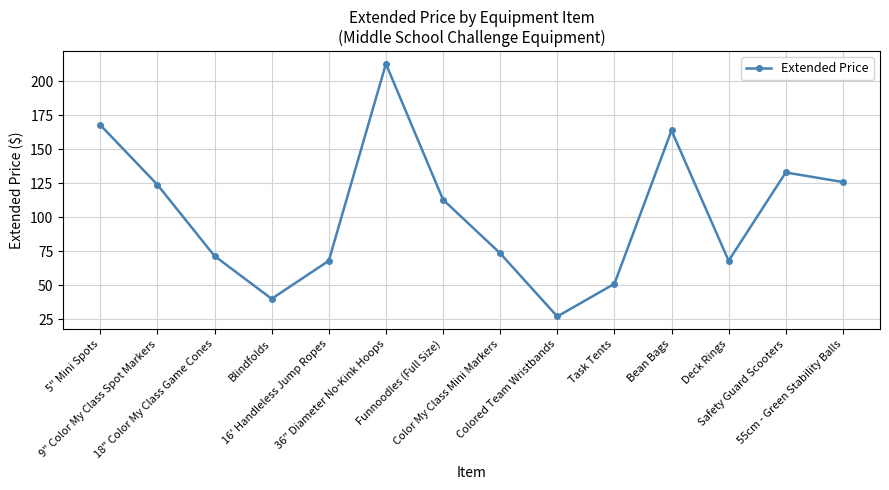

True or false: there are more than 2 points higher than both neighbors.

True